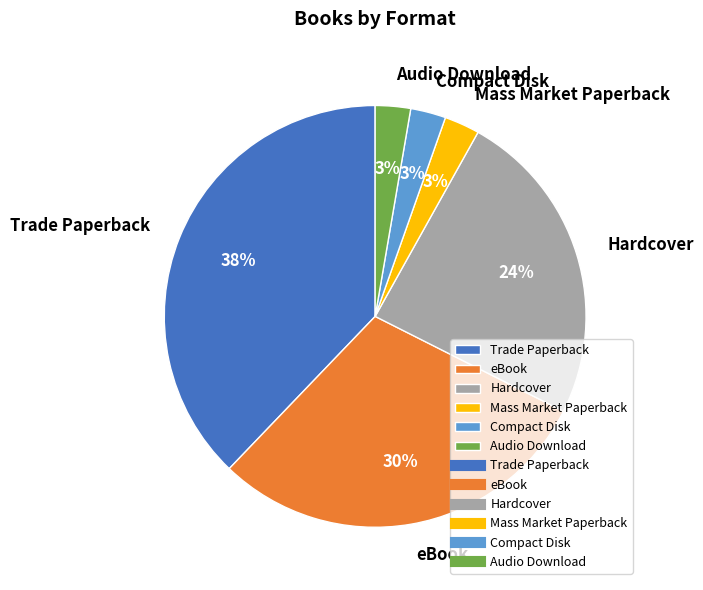

What is the ratio of the value at eBook to the value at Trade Paperback?

0.8